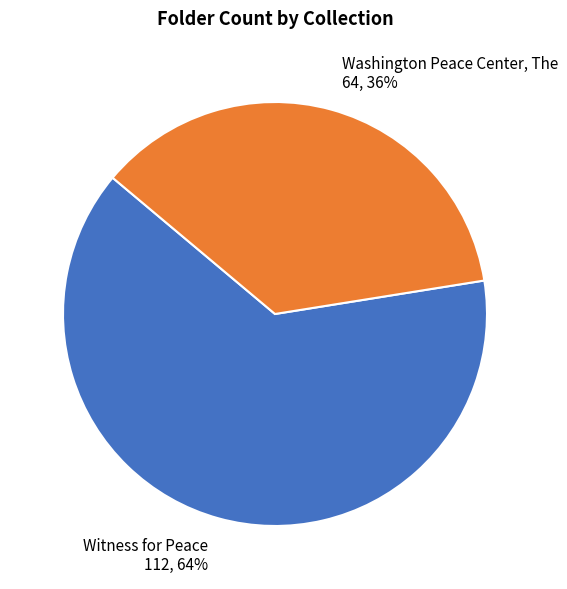

Which has a higher value, Witness for Peace or Washington Peace Center, The?

Witness for Peace